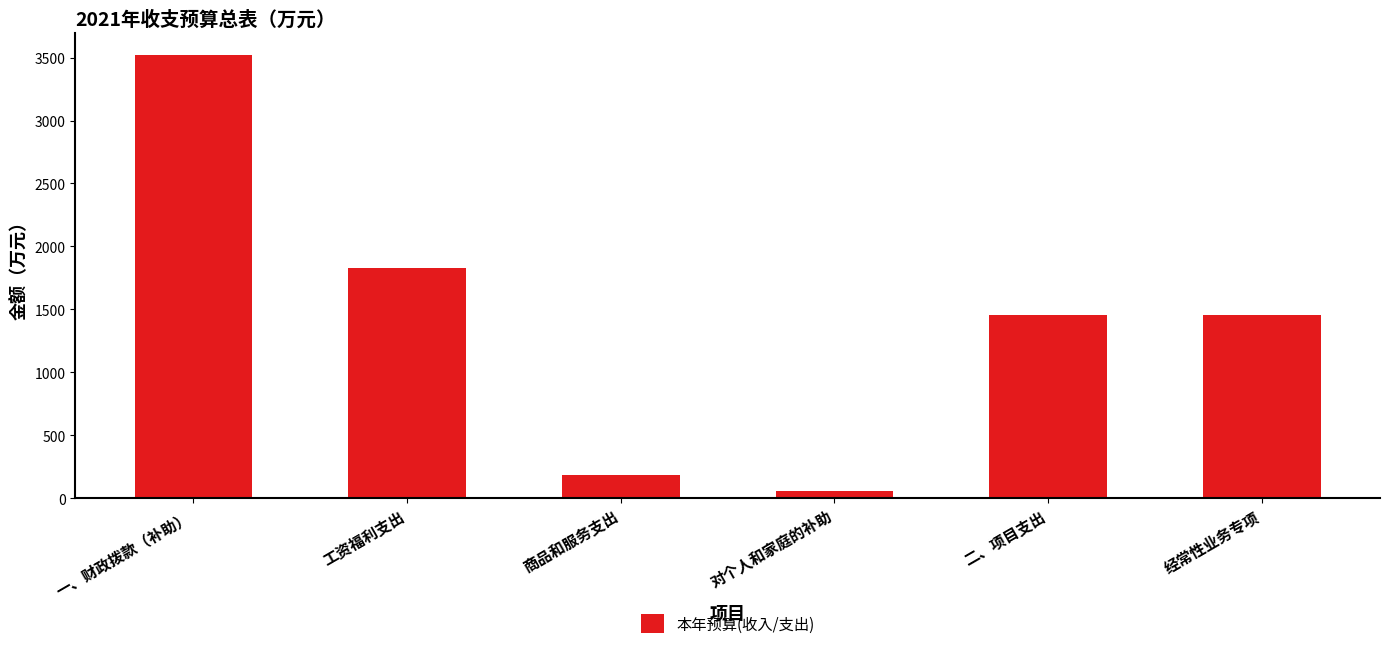

Which category has the lowest value across all series?

对个人和家庭的补助